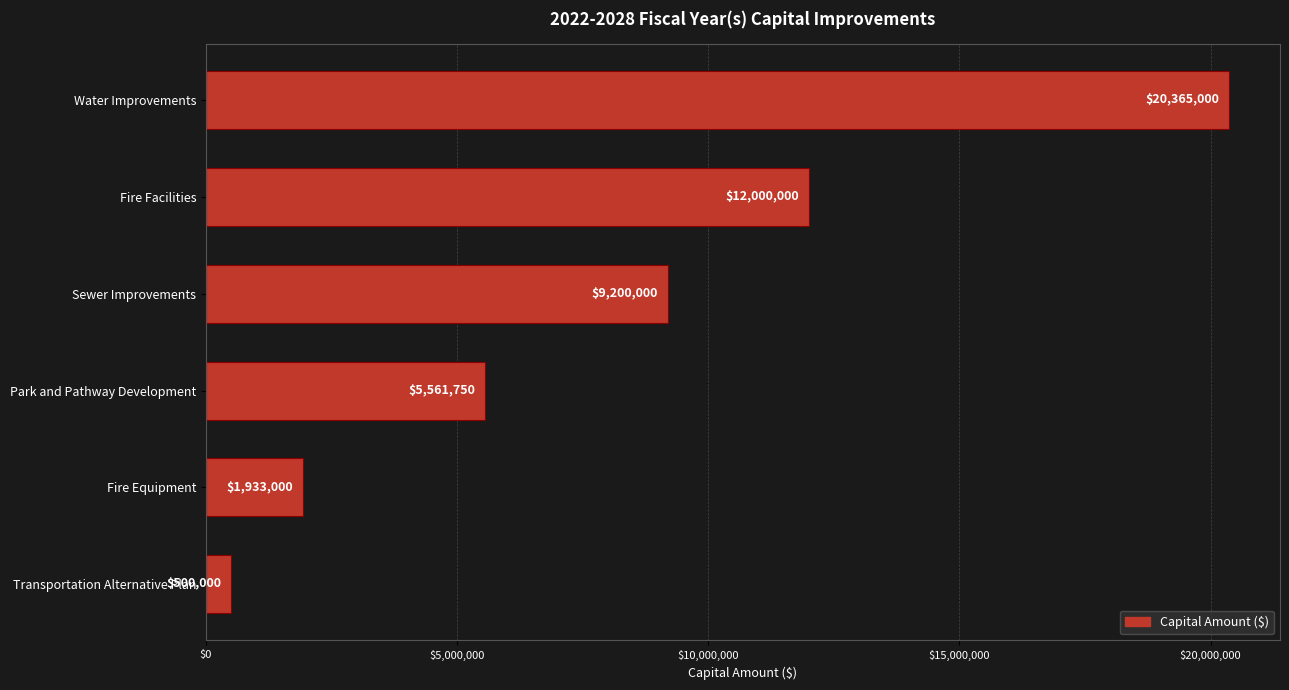

Does the chart contain stacked bars?

No